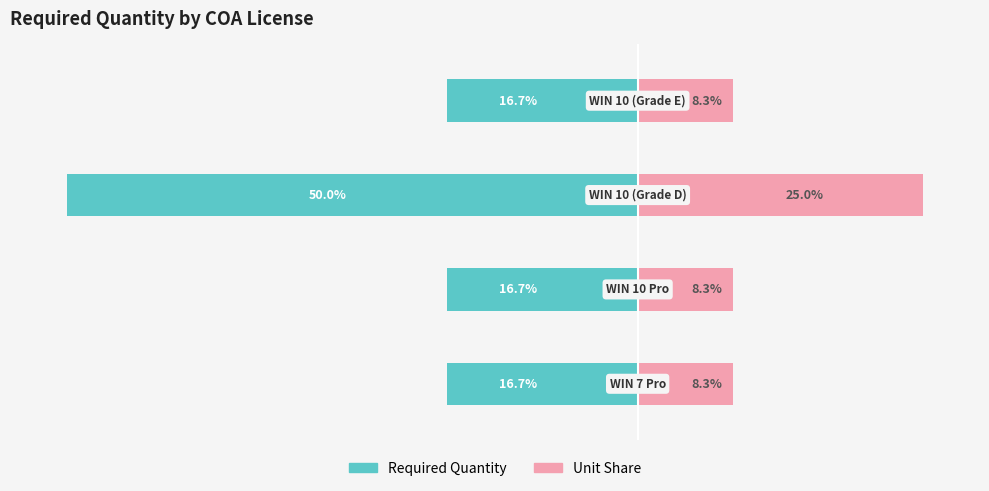

How many bars are there in each group?

2